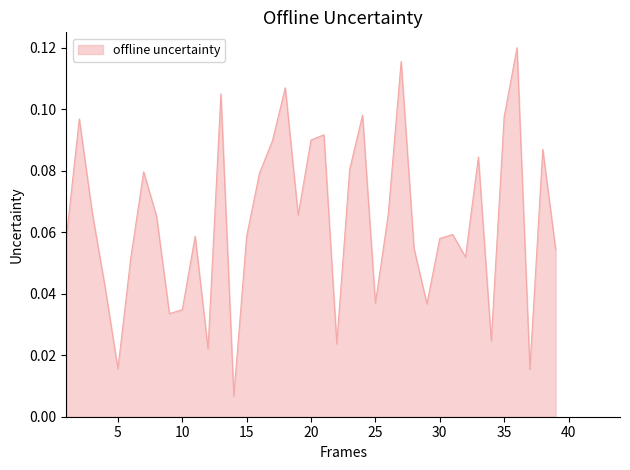

What is the greatest value displayed?

0.1